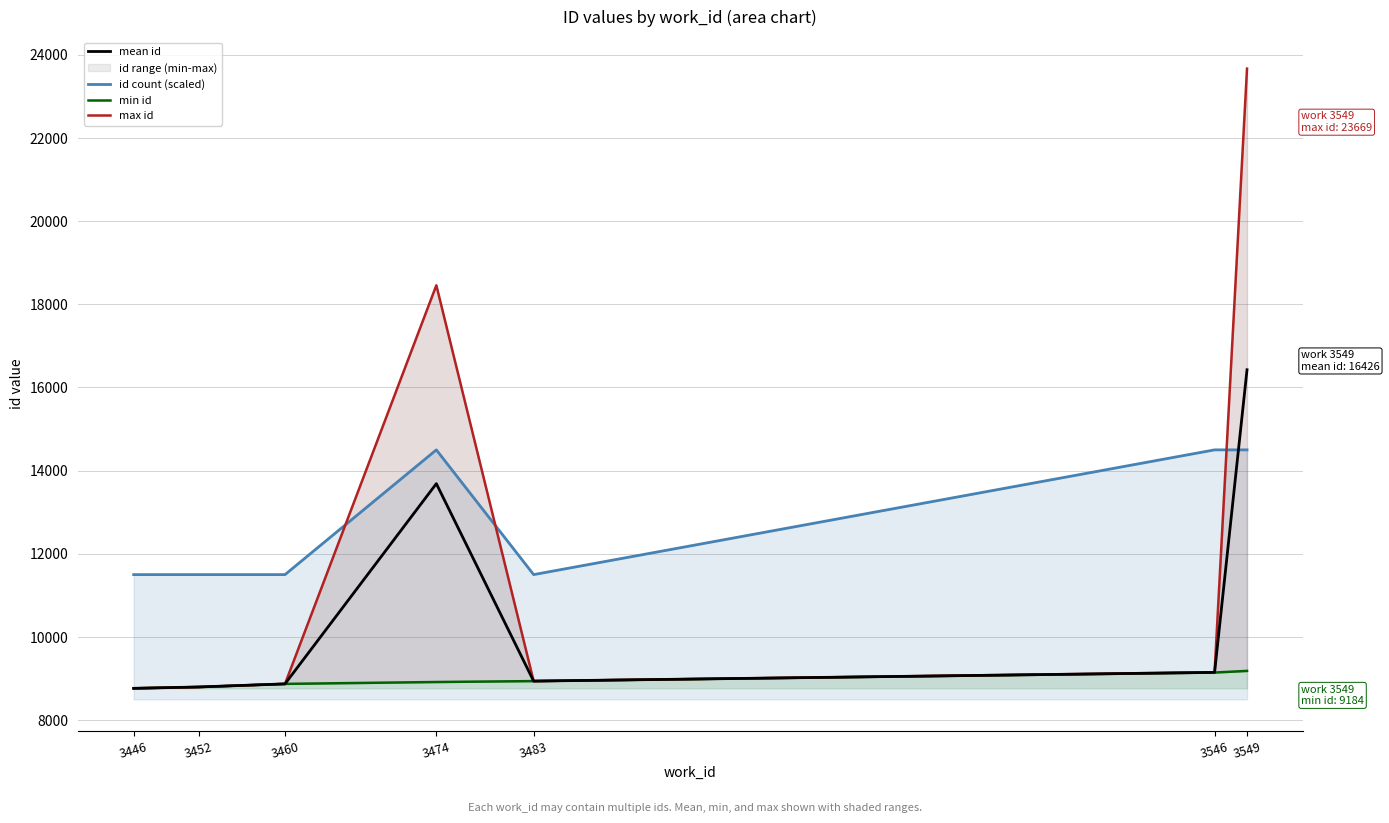

Which category has the lowest value across all series?

3446